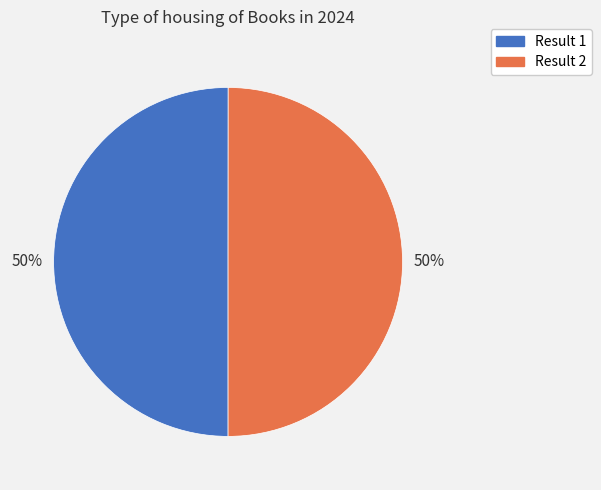

To the nearest percent, what is the average slice percentage?

50%